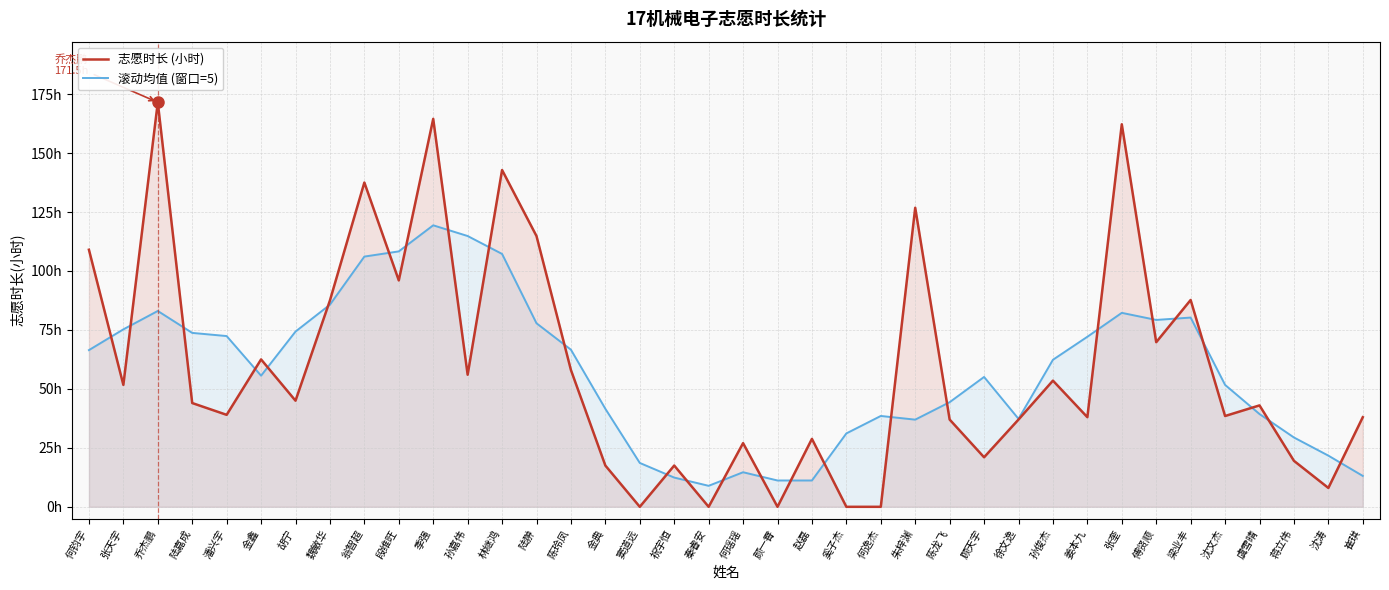

What is the greatest value displayed?

171.5